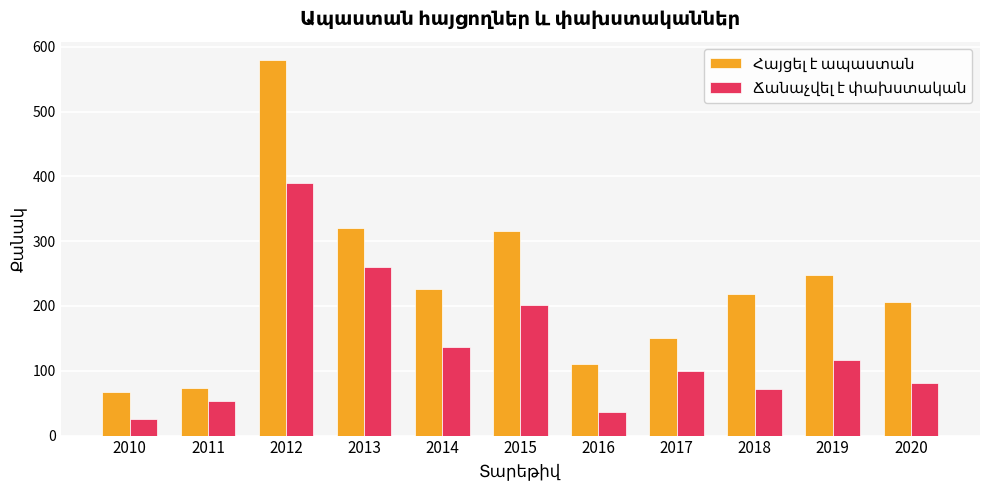

What is the spread (max minus min) of values at 2012?

189